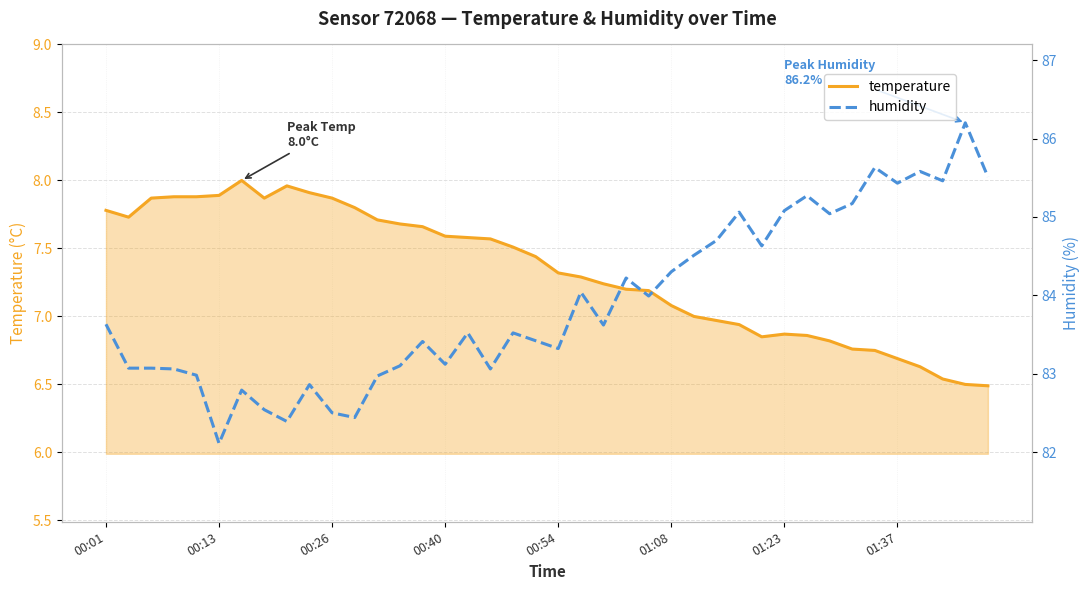

List the series in order of their peak value, highest first.

humidity, temperature